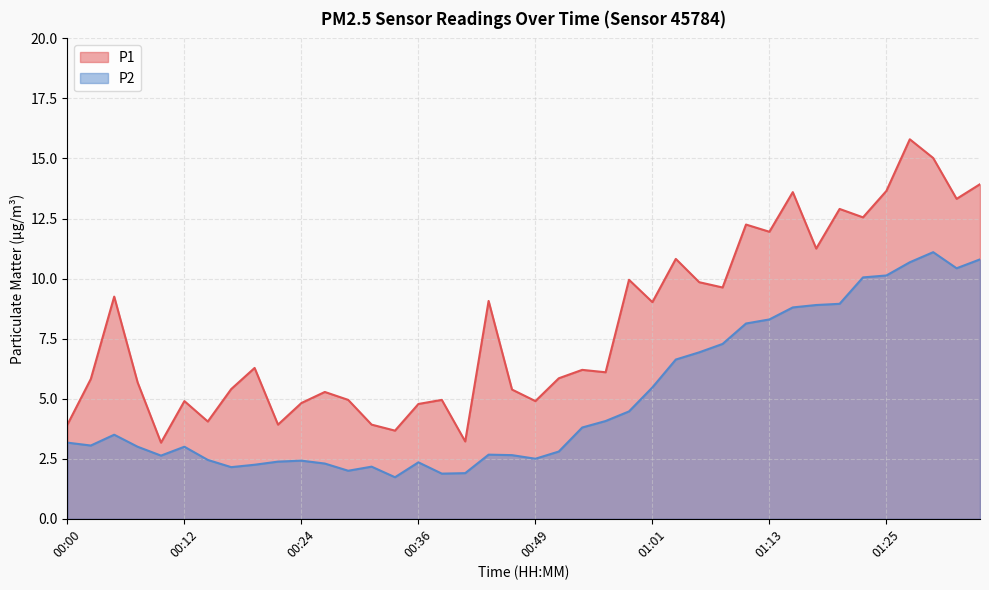

Reading right to left, extract all data points from this chart.

P1: 13.9	13.3	15.0	15.8	13.7	12.6	12.9	11.2	13.6	11.9	12.2	9.6	9.8	10.8	9.0	9.9	6.1	6.2	5.8	4.9	5.4	9.1	3.2	5.0	4.8	3.7	3.9	5.0	5.3	4.8	3.9	6.3	5.4	4.0	4.9	3.2	5.7	9.2	5.8	3.9
P2: 10.8	10.4	11.1	10.7	10.1	10.1	8.9	8.9	8.8	8.3	8.1	7.3	6.9	6.6	5.5	4.5	4.1	3.8	2.8	2.5	2.6	2.7	1.9	1.9	2.4	1.7	2.2	2.0	2.3	2.4	2.4	2.2	2.1	2.5	3.0	2.6	3.0	3.5	3.0	3.2